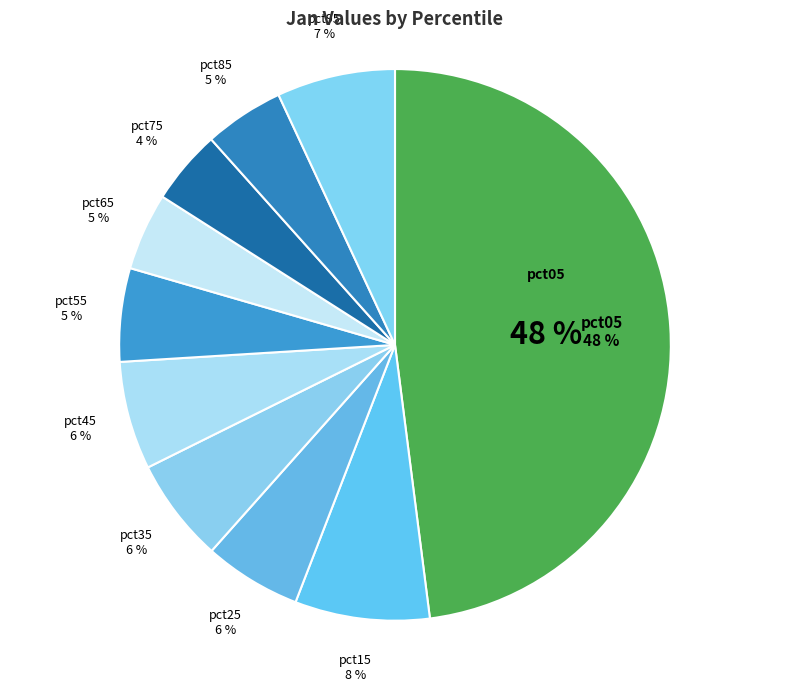

What is the total percentage of pct15 and pct25?

13.6%